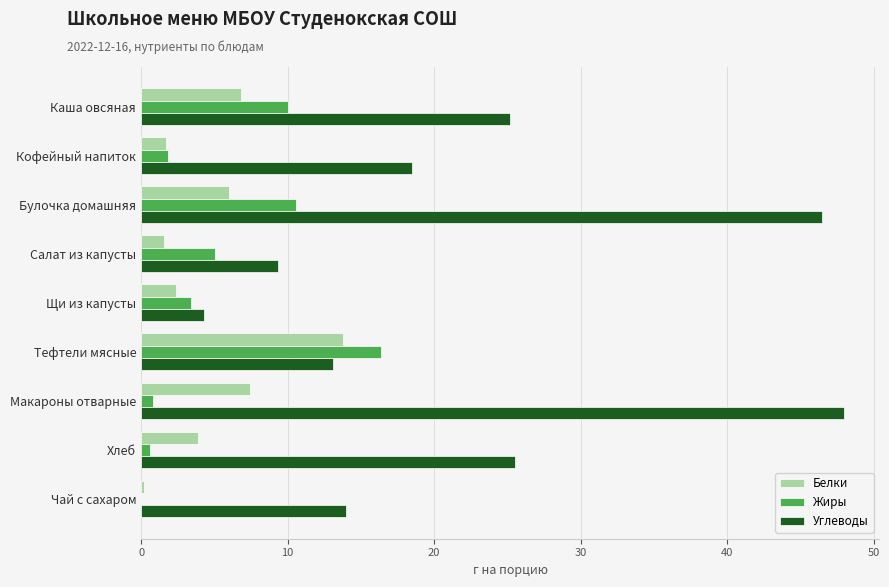

What value does the Жиры series have at Тефтели мясные?

16.4